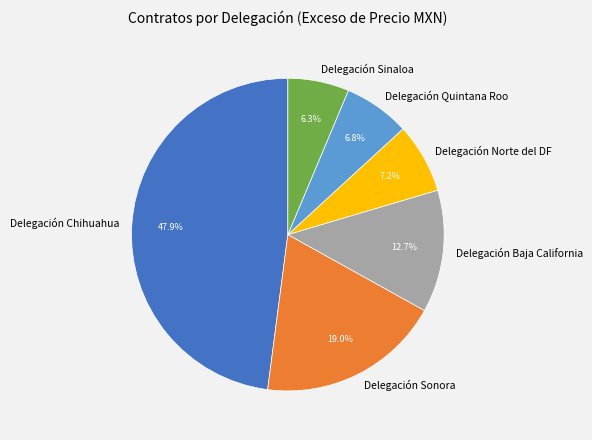

Does Delegación Sinaloa account for over 50% of the chart?

No